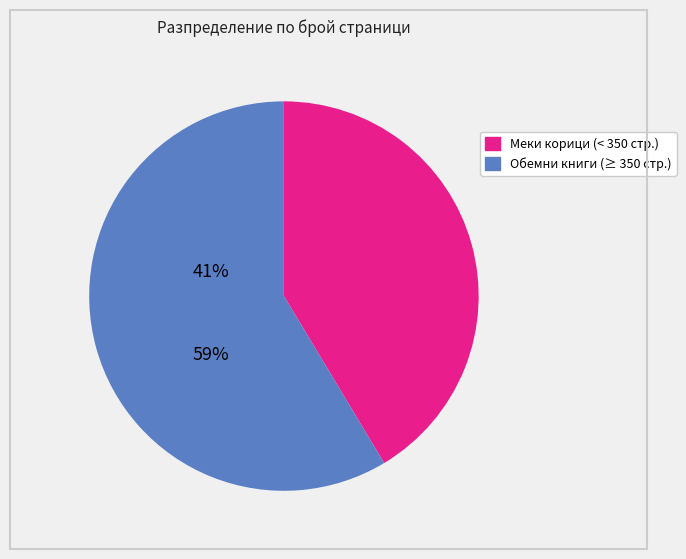

Is there any slice that represents more than half of the pie?

Yes